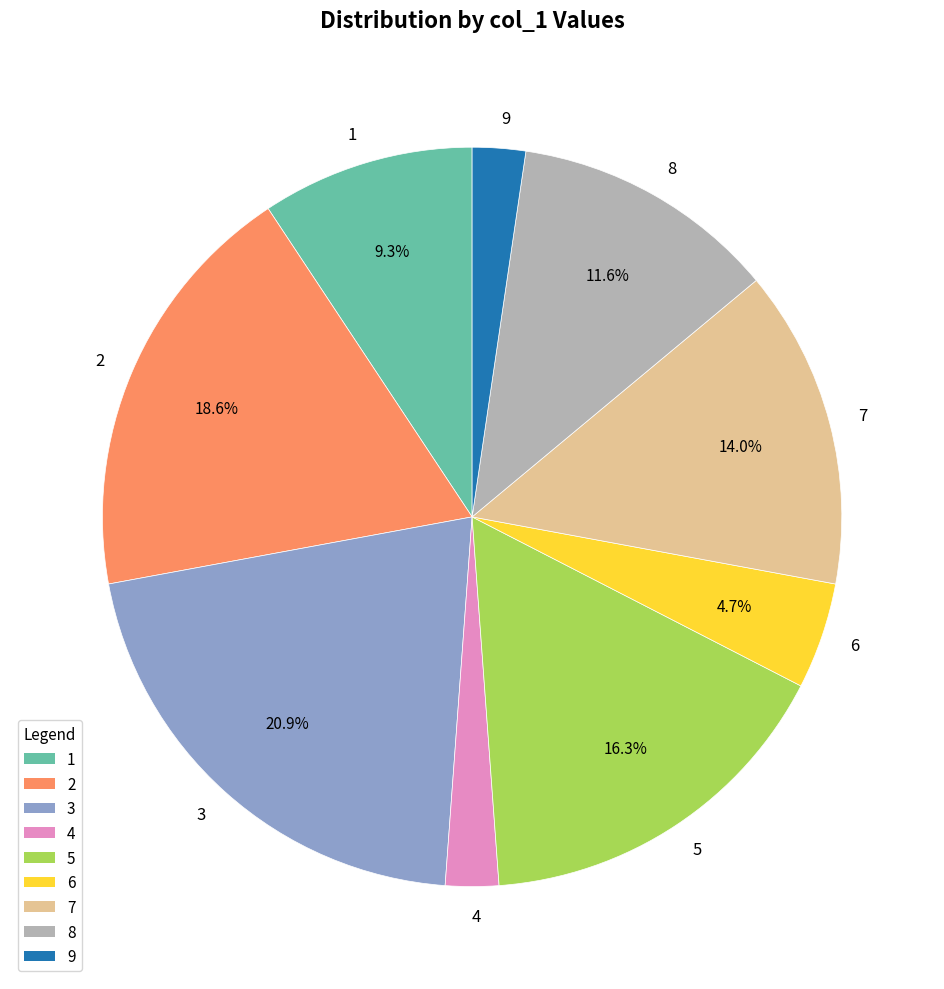

To the nearest percent, what percentage of the pie is 8?

12%